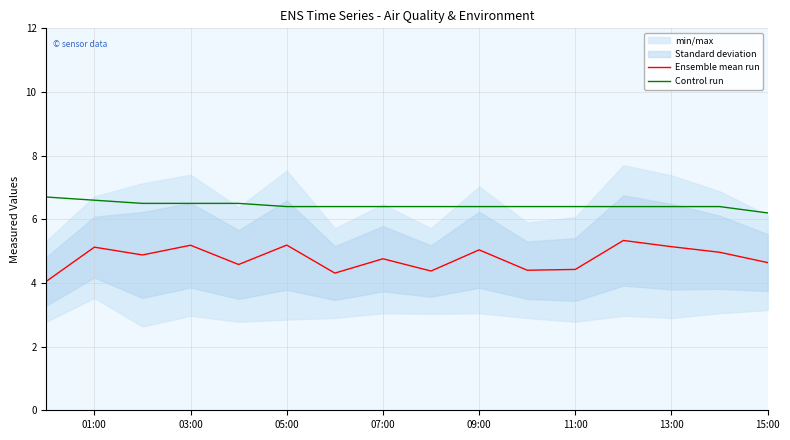

What is the approximate value of Control run at 07:00?

6.4